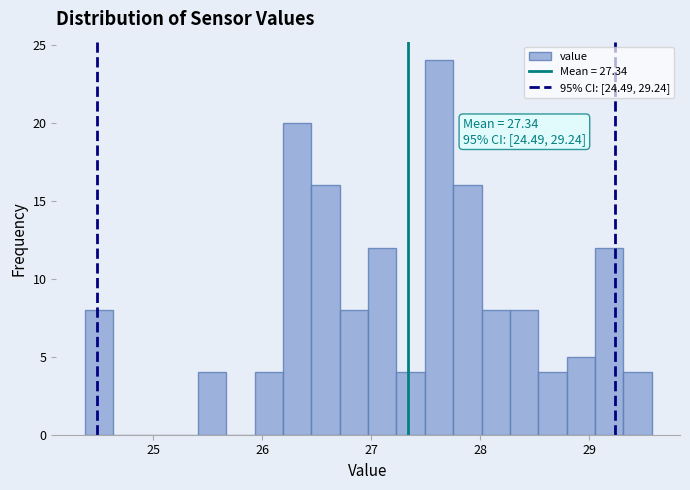

Around what value on the x-axis is the tallest bar? Give the approximate position of its centre, as read against the axis.

27.6